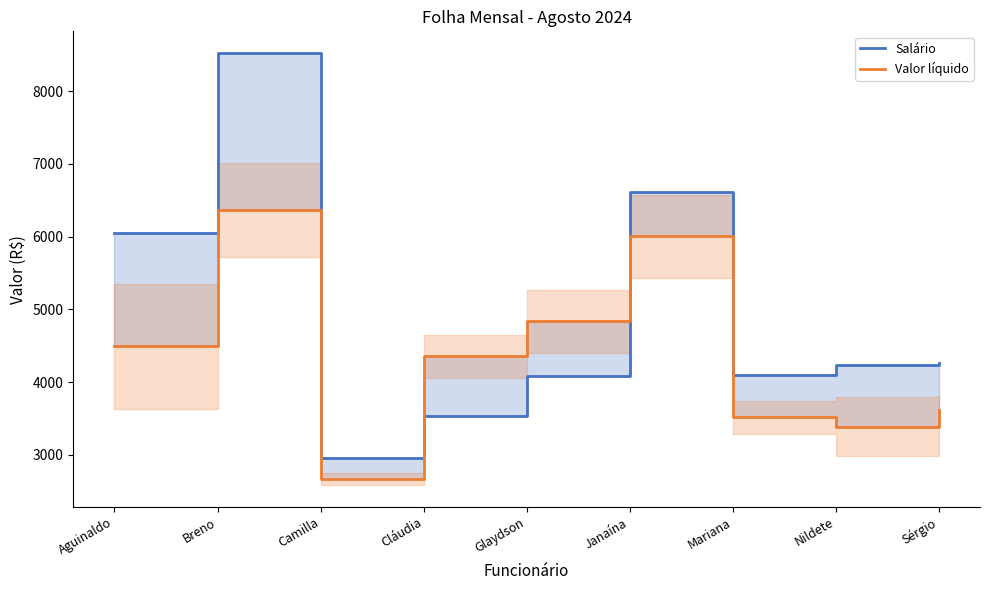

What is the difference between the Salário values at Breno and Aguinaldo?

2474.9